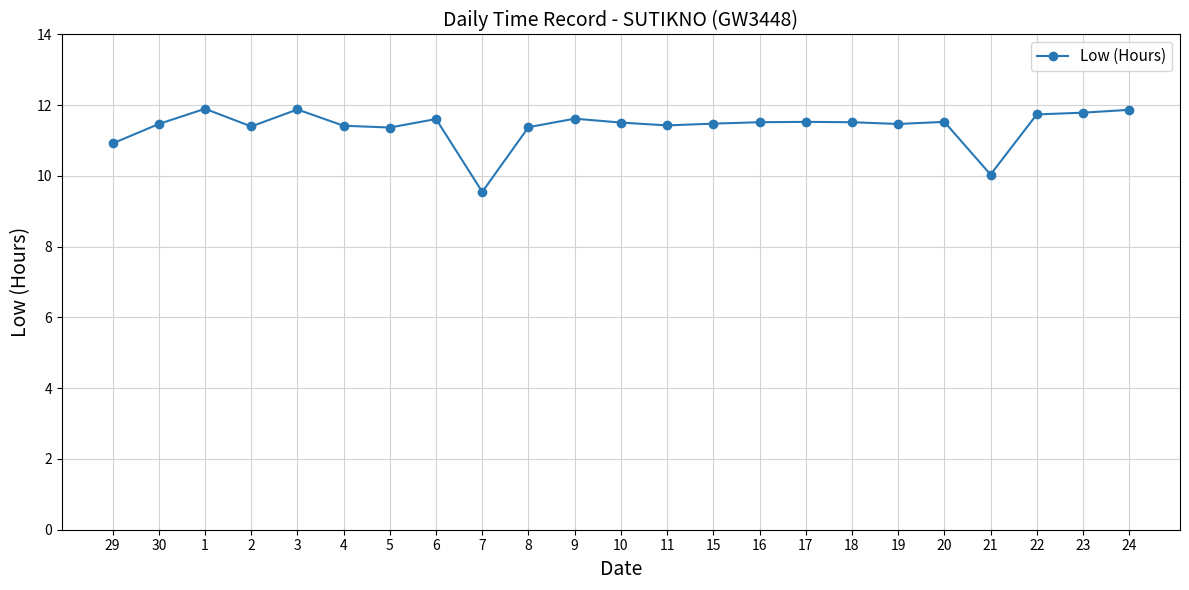

How many data points are less than 11?

3